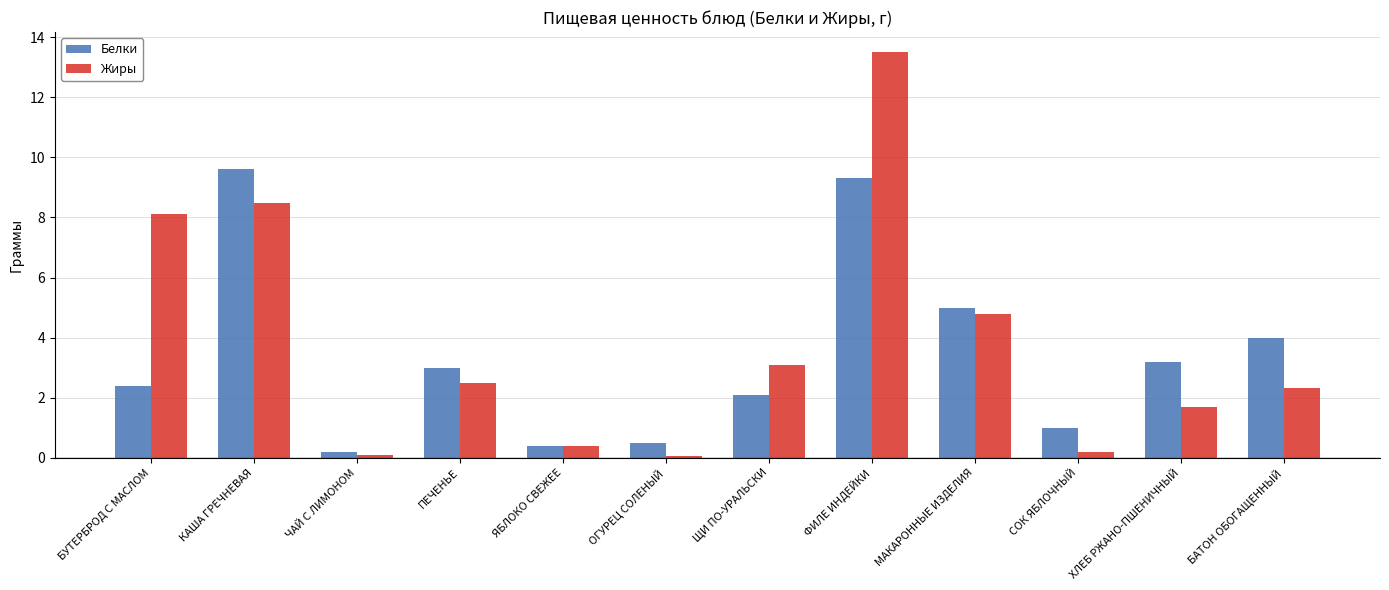

At СОК ЯБЛОЧНЫЙ, list the series in order from smallest to largest.

Жиры, Белки